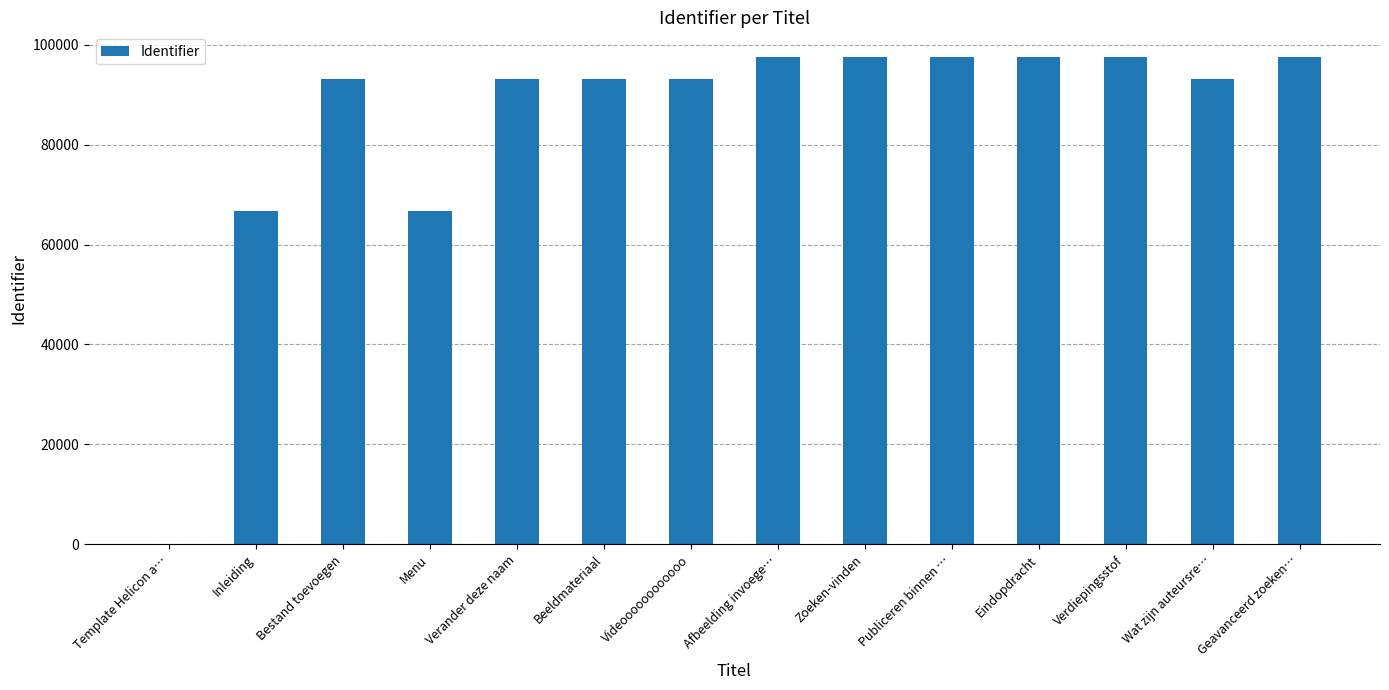

What is the difference between the values at Eindopdracht and Videoooooooooooo?

4429